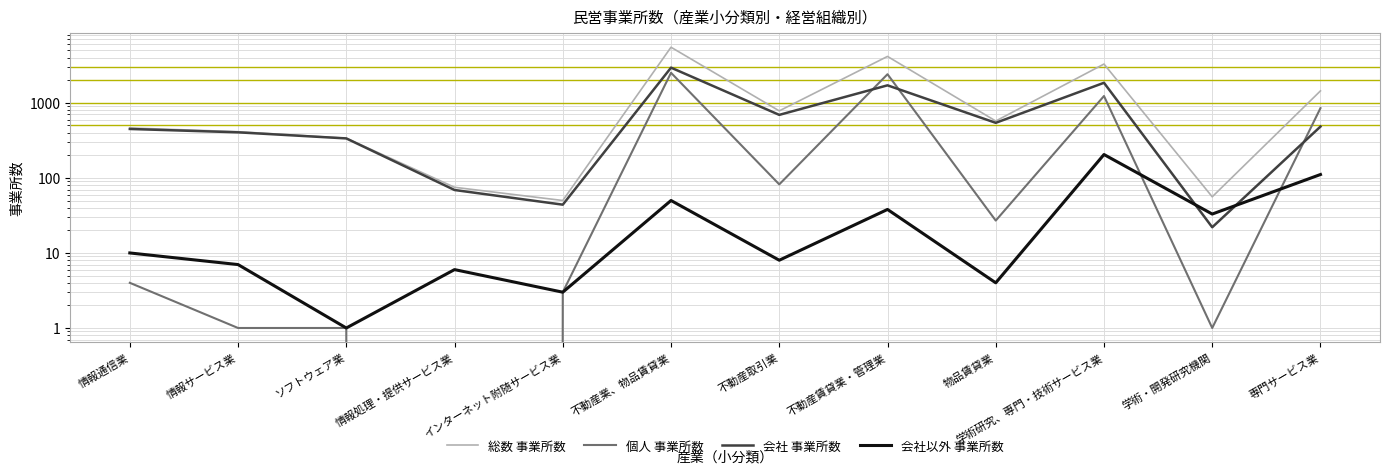

Rank the series by their maximum value, from highest to lowest.

総数 事業所数, 会社 事業所数, 個人 事業所数, 会社以外 事業所数